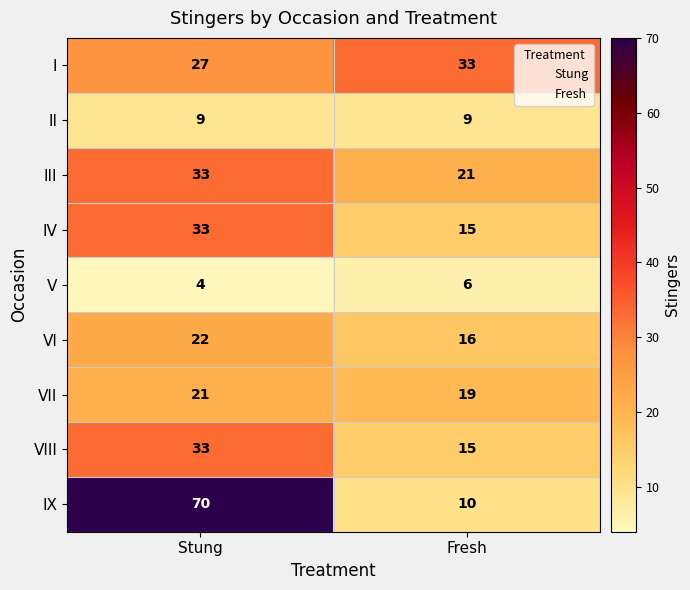

What is the difference between the III values at Fresh and Stung?

12